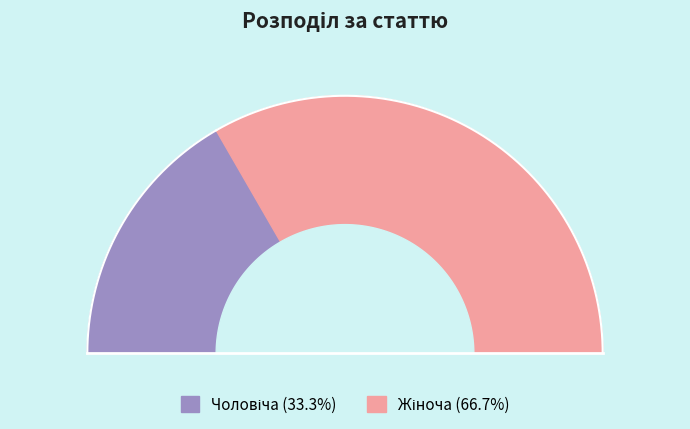

What portion of the pie excludes Жіноча?

33.3%